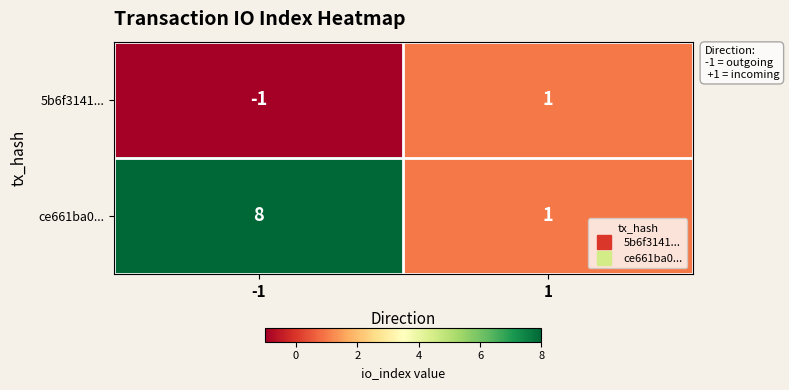

What is the difference between the maximum and minimum values in the ce661ba0... series?

7